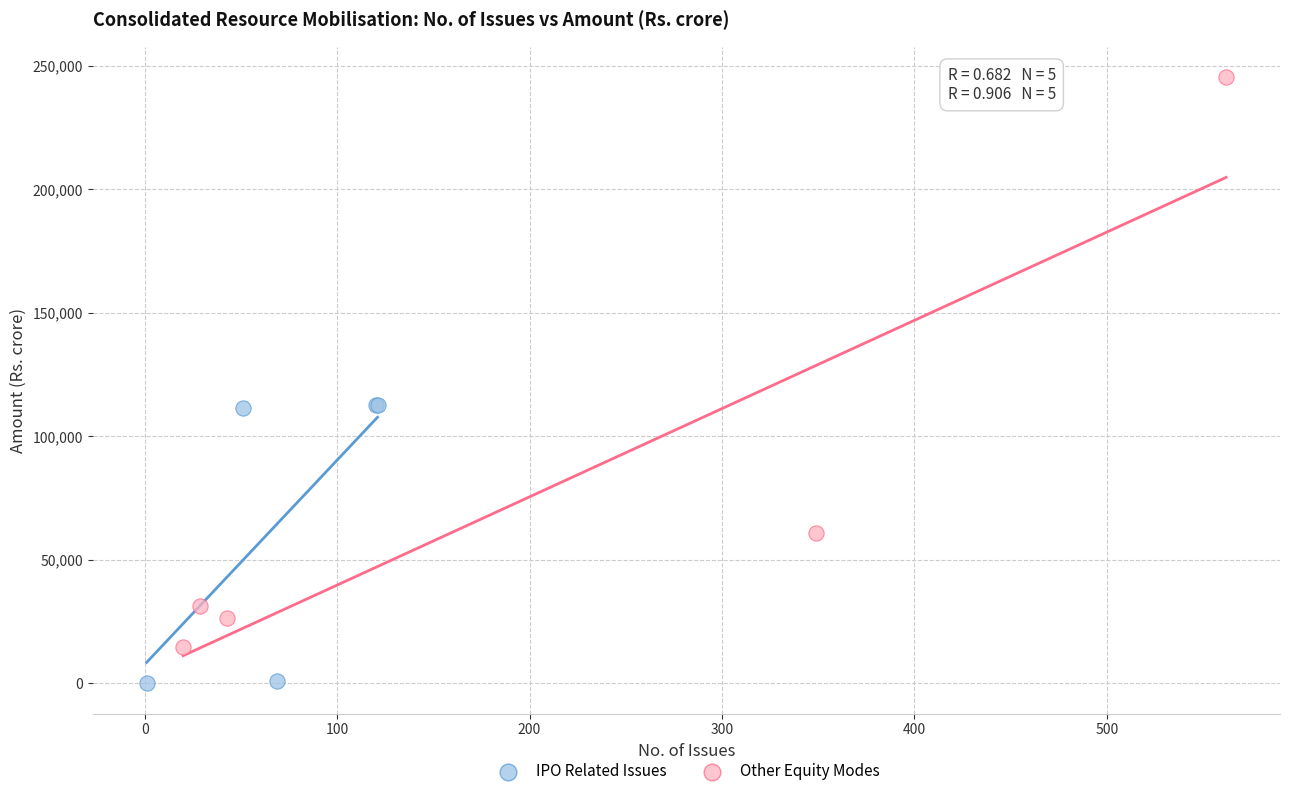

What are all the series names shown in the legend?

IPO Related Issues, Other Equity Modes